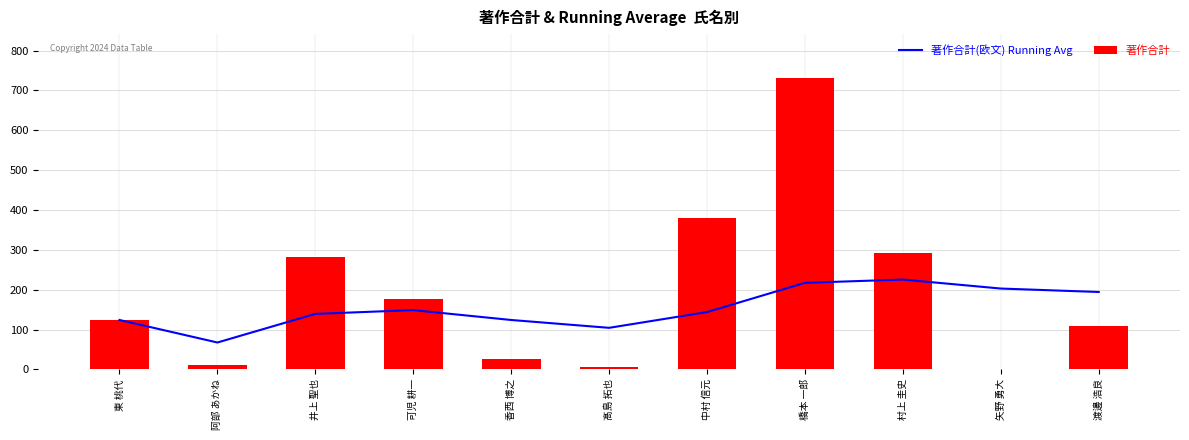

Where does the 著作合計(欧文) Running Avg series first go above 143?

可児 耕一